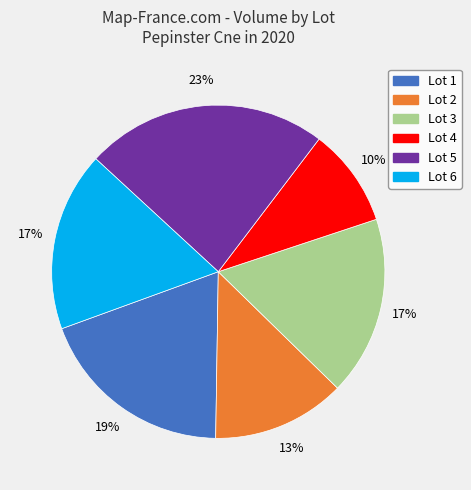

To the nearest percent, what percentage of the pie is Lot 4?

10%